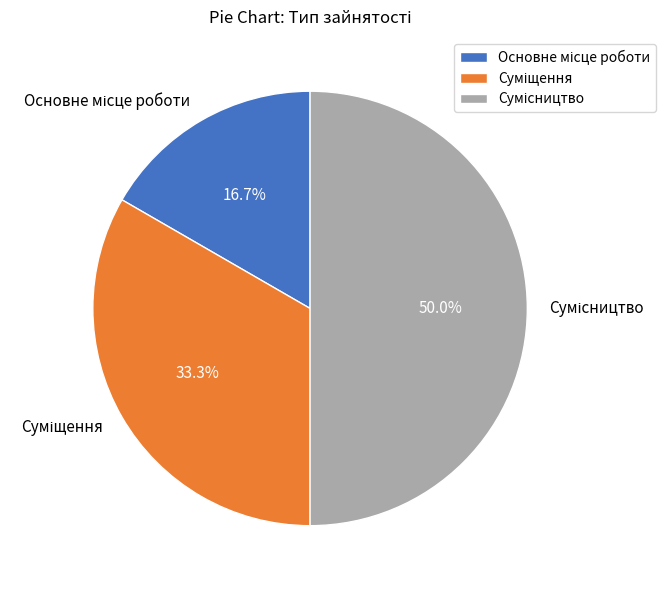

The Сумісництво slice represents 50% of the pie. True or false?

True